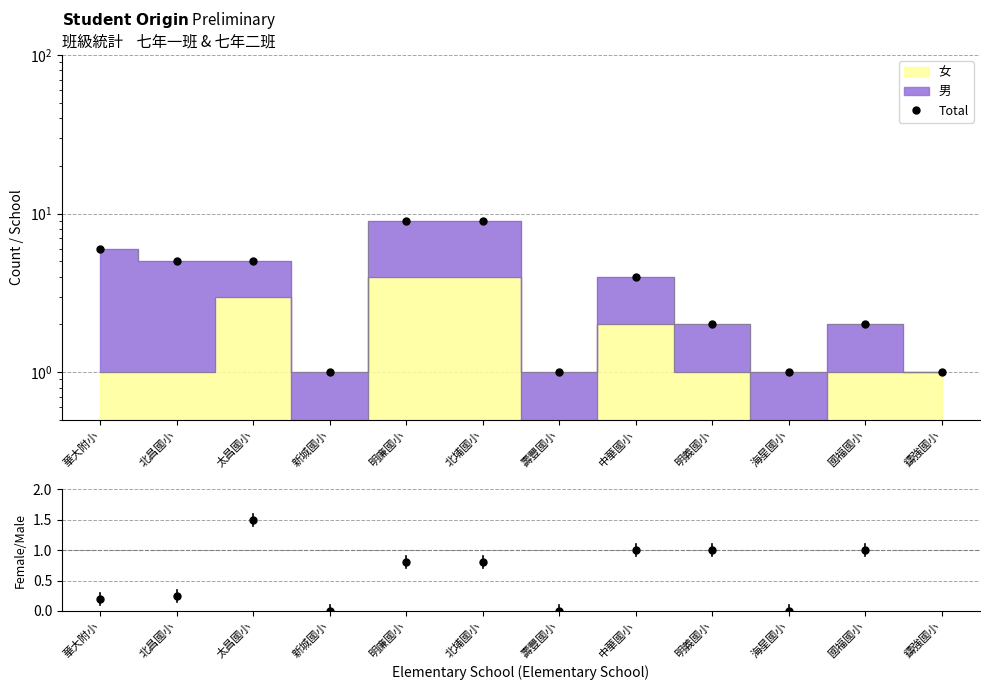

Count the Female/Male values in the range 0 to 1.

10